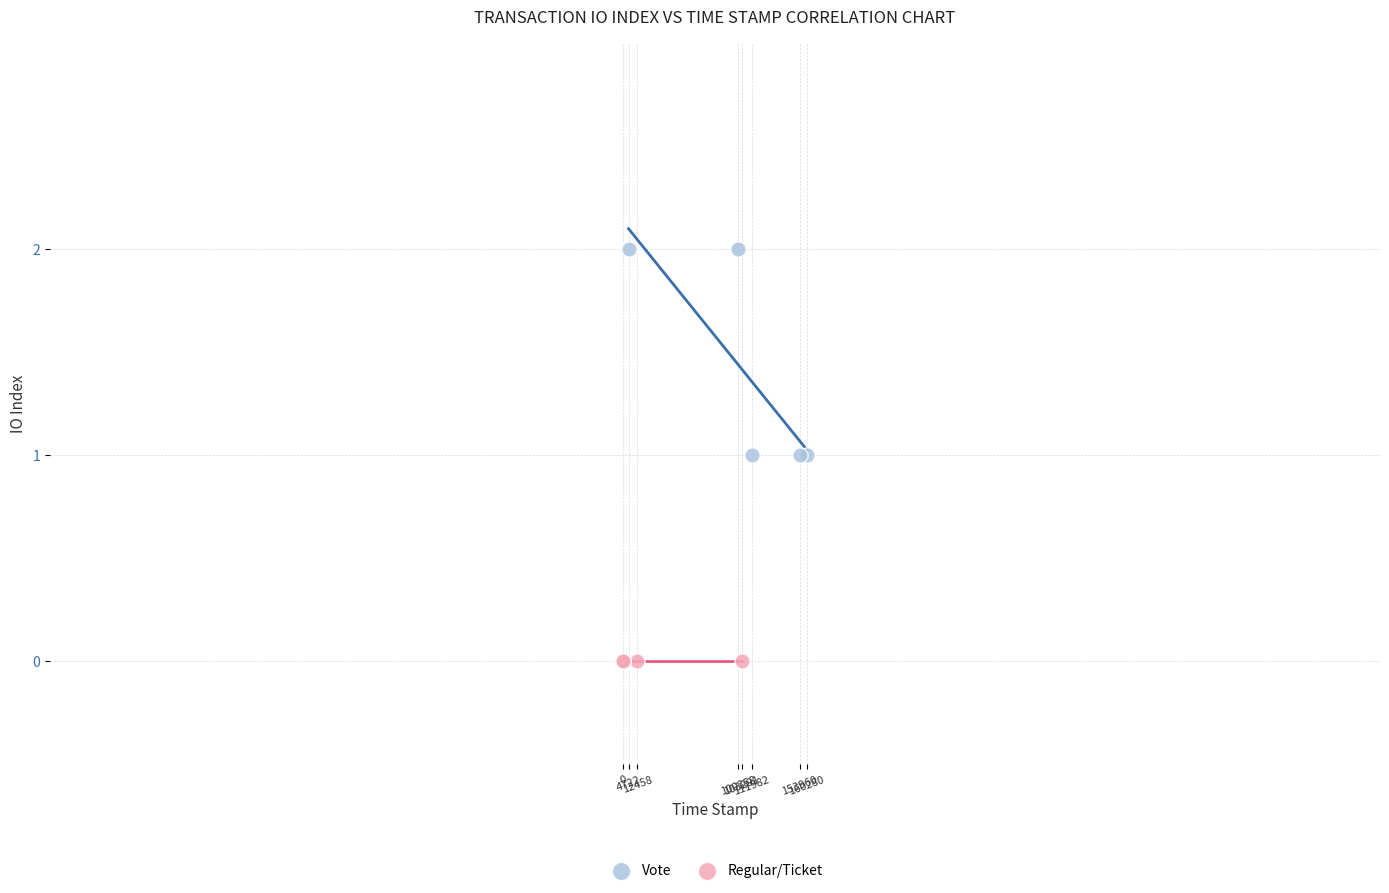

Which series reaches the minimum Y coordinate?

Regular/Ticket